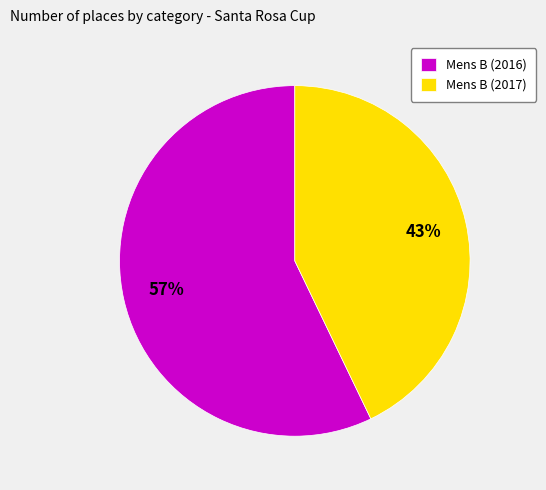

Rank the categories by value from lowest to highest.

Mens B (2017), Mens B (2016)